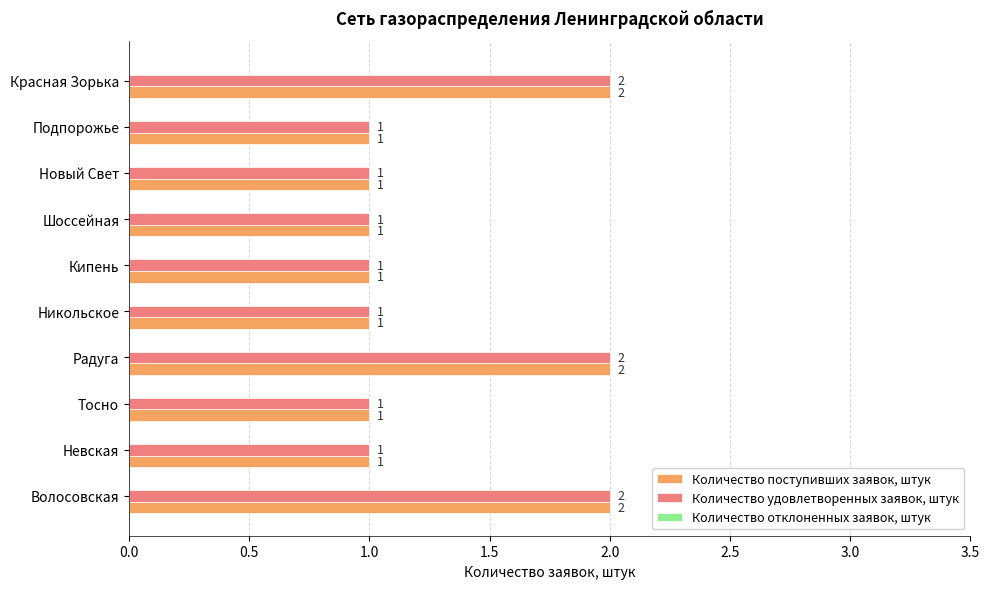

True or false: Количество удовлетворенных заявок, штук has a value of 2 at Никольское.

False